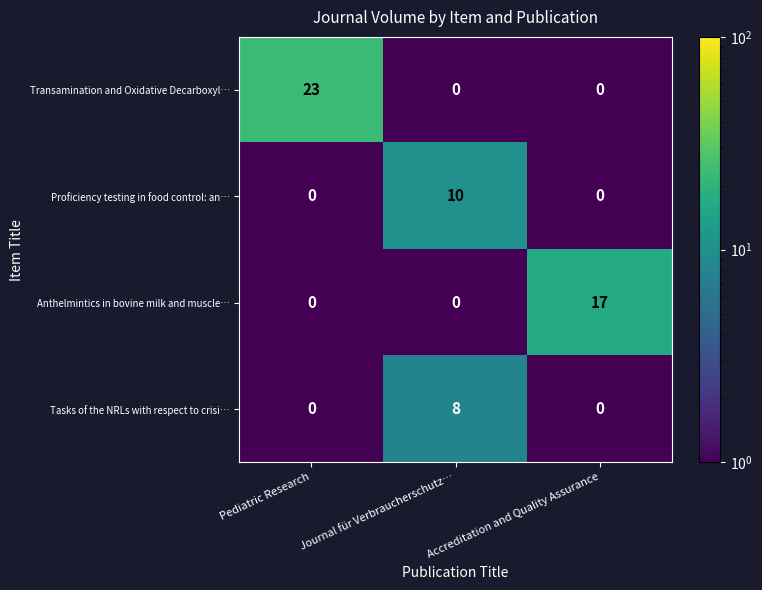

What is the highest value of the Transamination and Oxidative Decarboxyl… series?

23